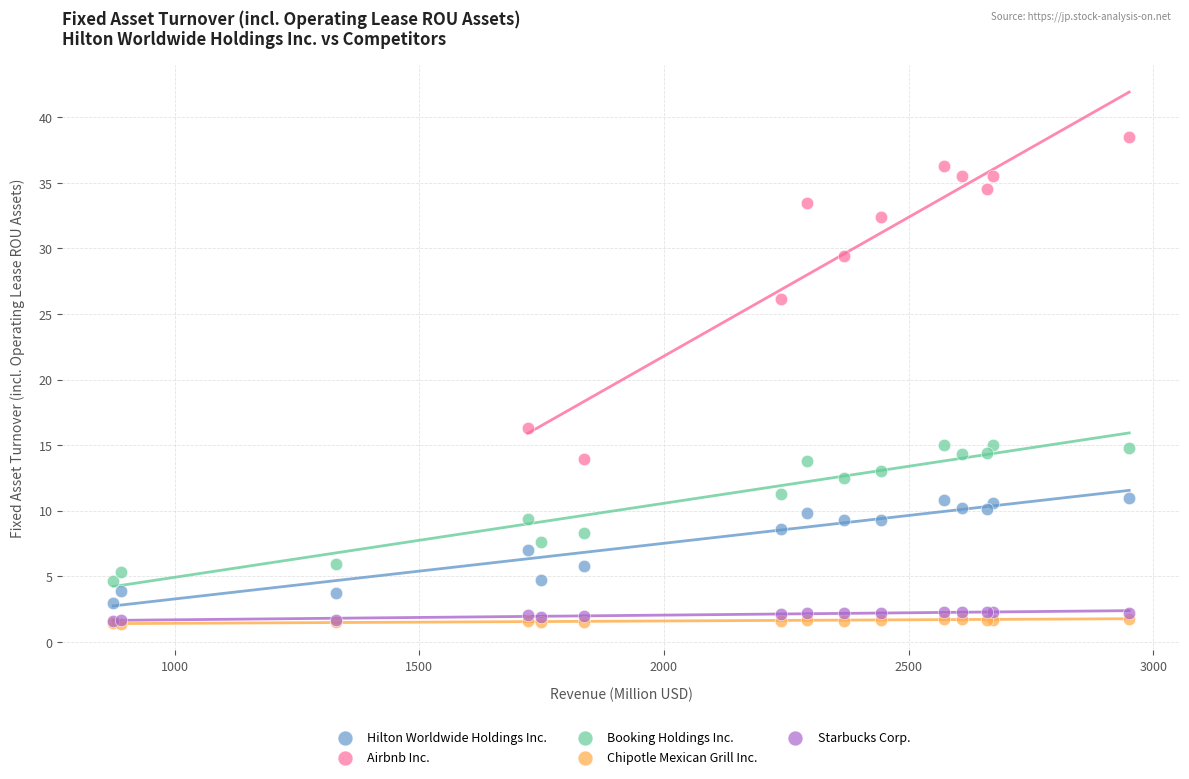

Which series has the widest spread of Y values?

Airbnb Inc.